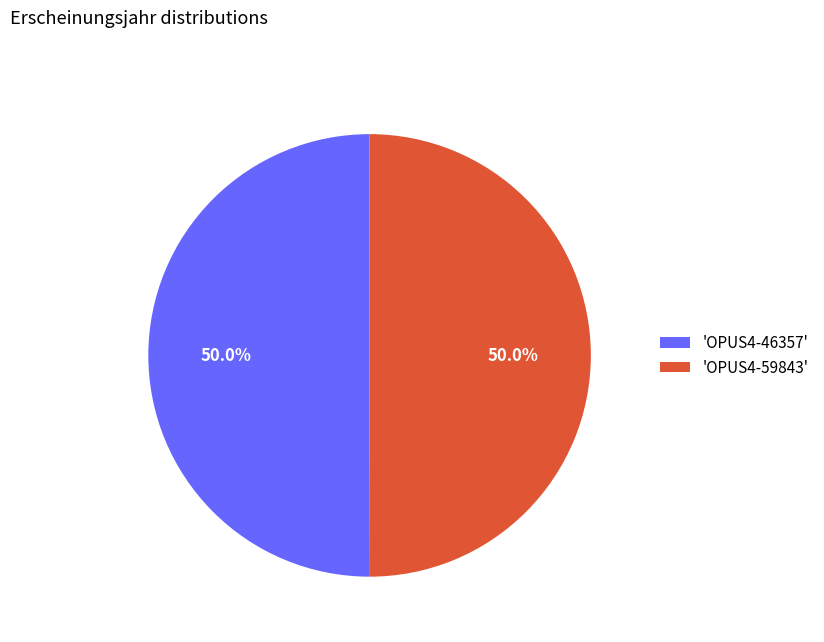

What portion of the pie excludes 'OPUS4-59843'?

50.0%